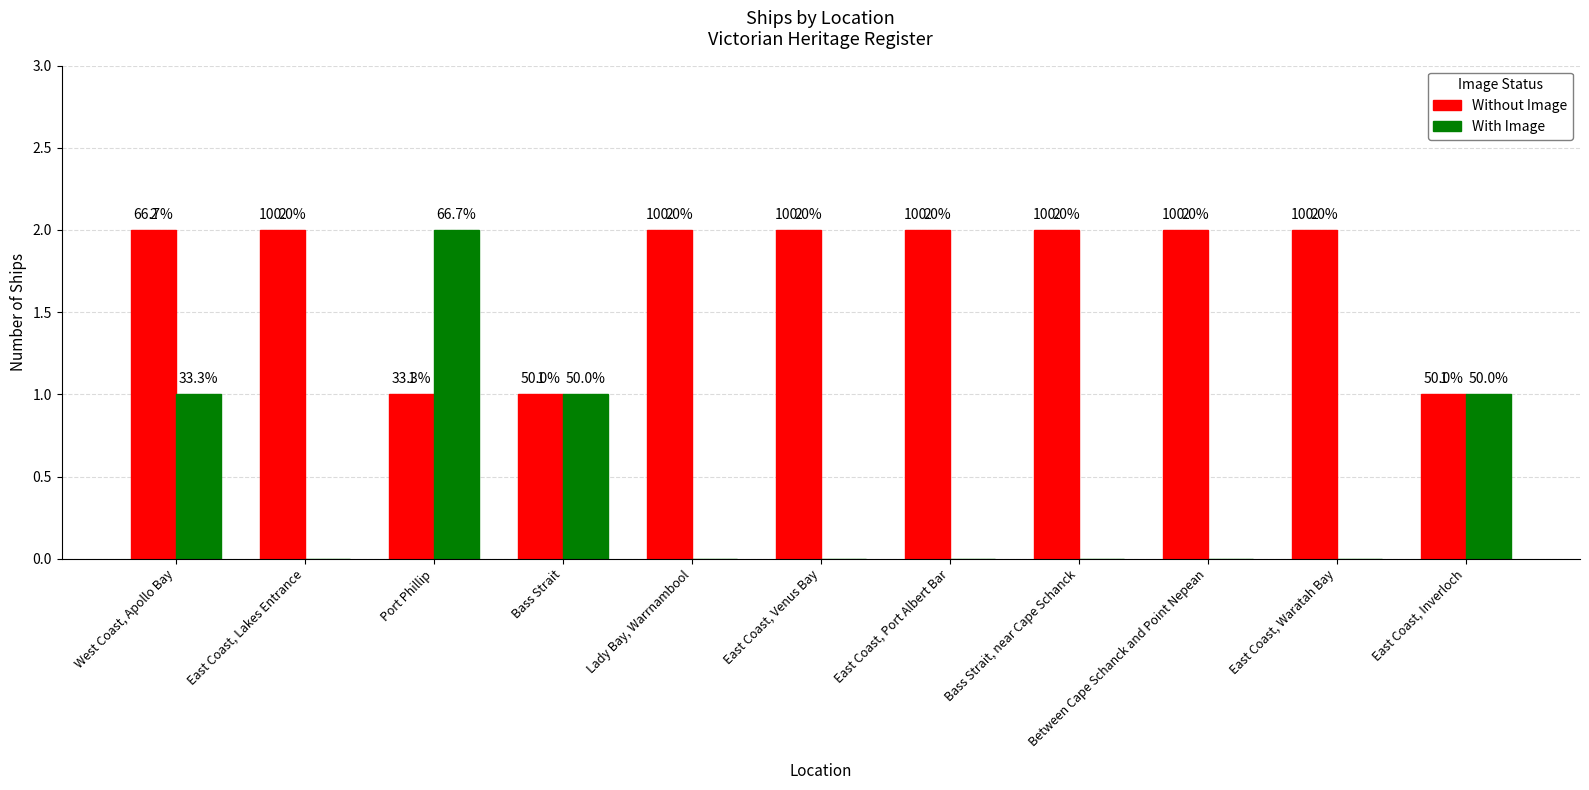

Between Bass Strait and East Coast, Waratah Bay, which series saw the biggest shift?

Without Image